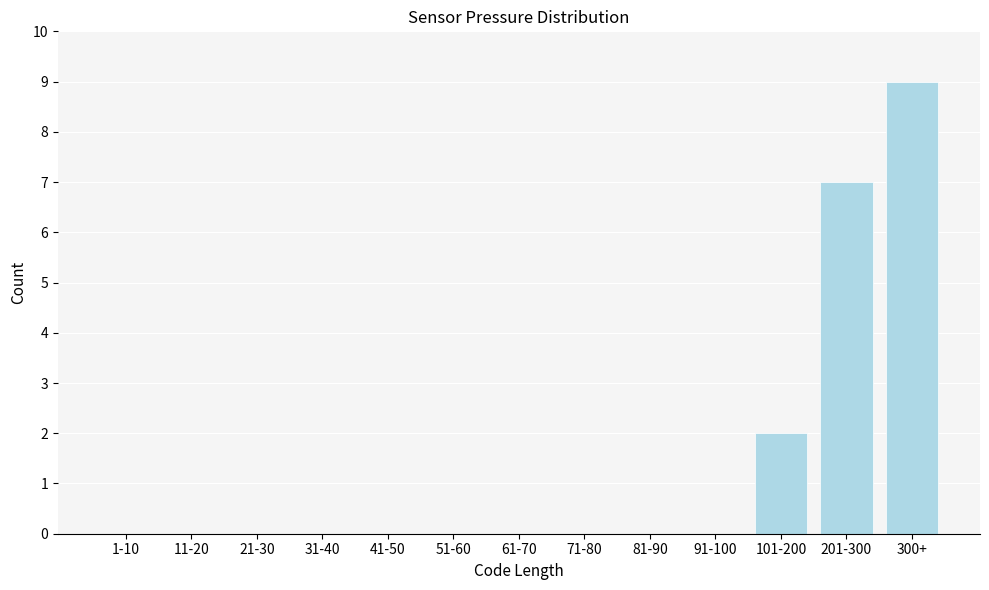

Reading left to right, what are all the values shown in this chart?

1-10=0	11-20=0	21-30=0	31-40=0	41-50=0	51-60=0	61-70=0	71-80=0	81-90=0	91-100=0	101-200=2	201-300=7	300+=9